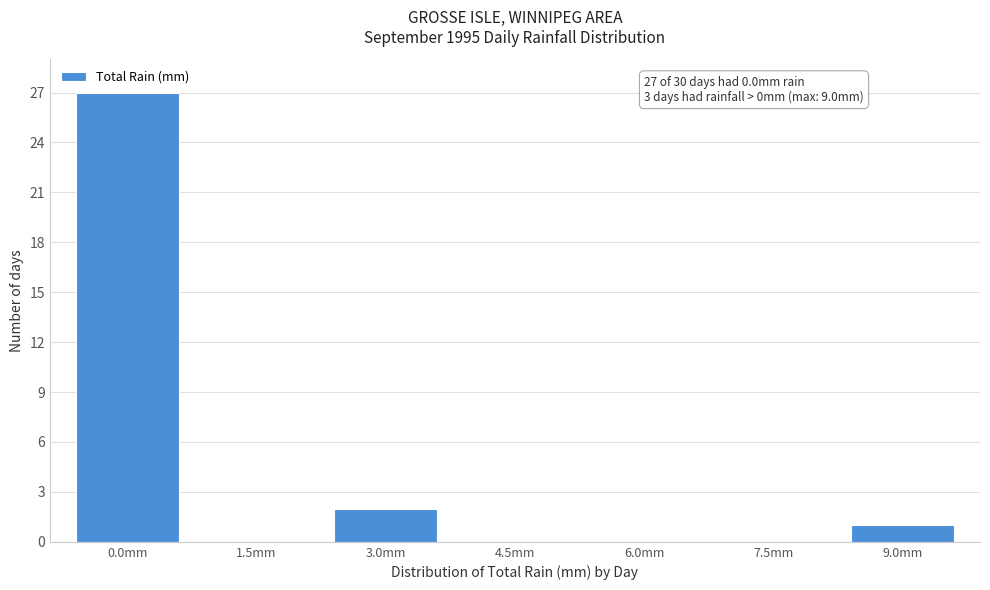

Reading left to right, transcribe all the data shown in this chart.

0.0mm=27	1.5mm=0	3.0mm=2	4.5mm=0	6.0mm=0	7.5mm=0	9.0mm=1